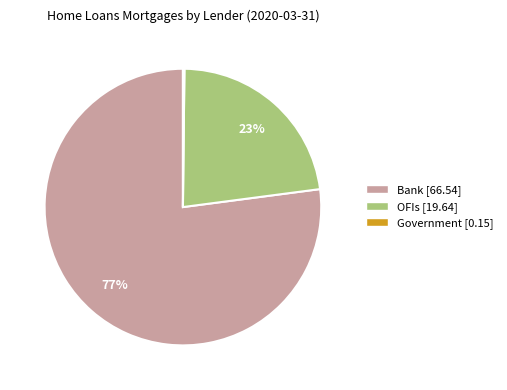

The OFIs slice represents 34% of the pie. True or false?

False